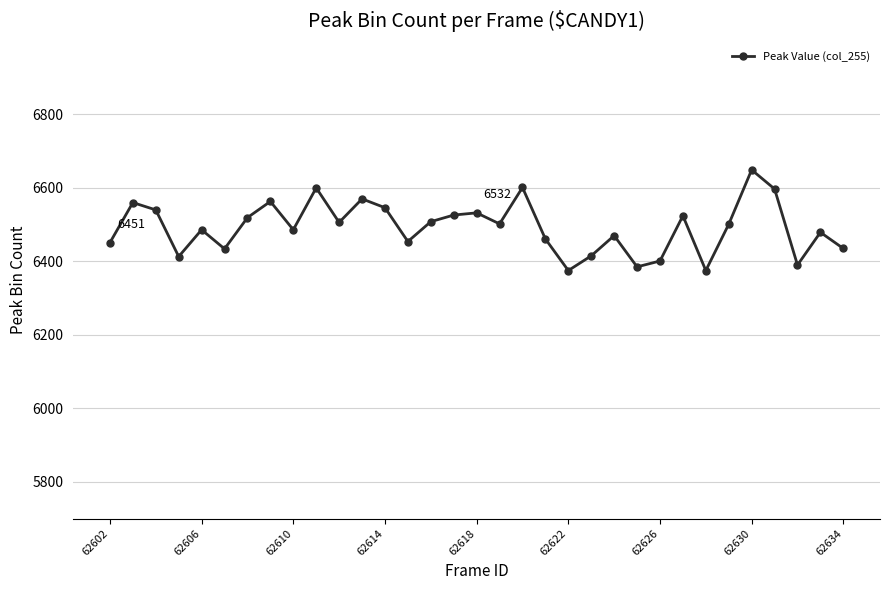

What is the value of the 21st point from the left?

6375